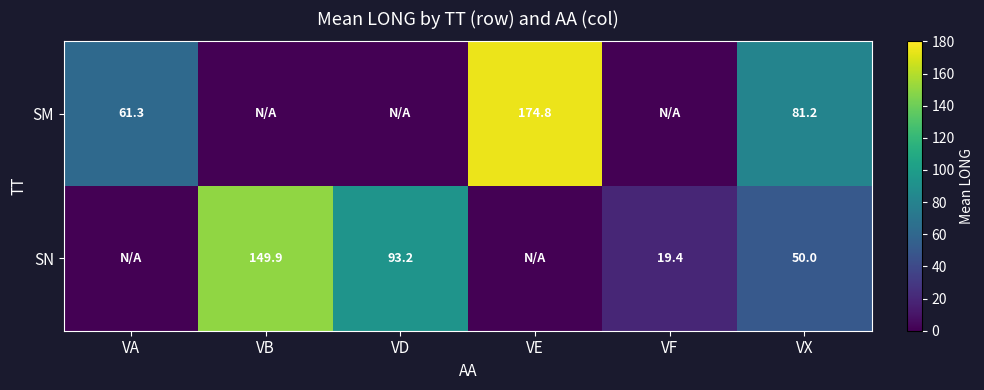

True or false: SM has a value of 262.8 at VE.

False